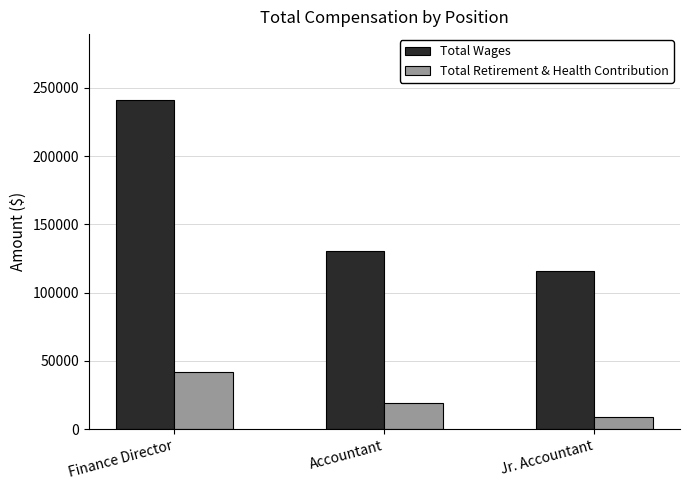

Count the number of data series in this chart.

2